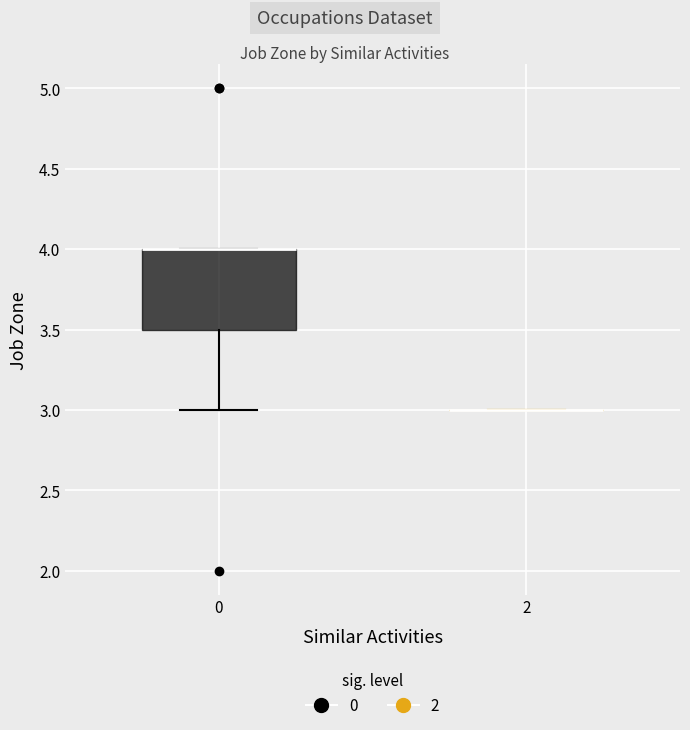

Which box is the tallest, from its lower edge to its upper edge?

0